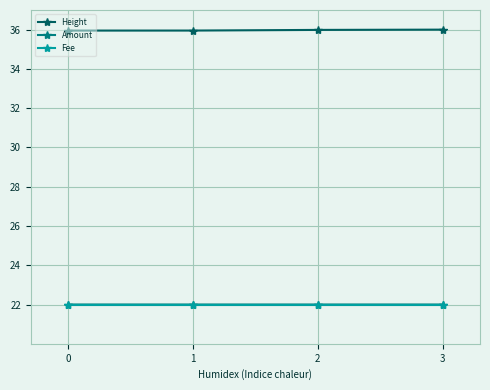

What value does the Height series have at 3?

36.0